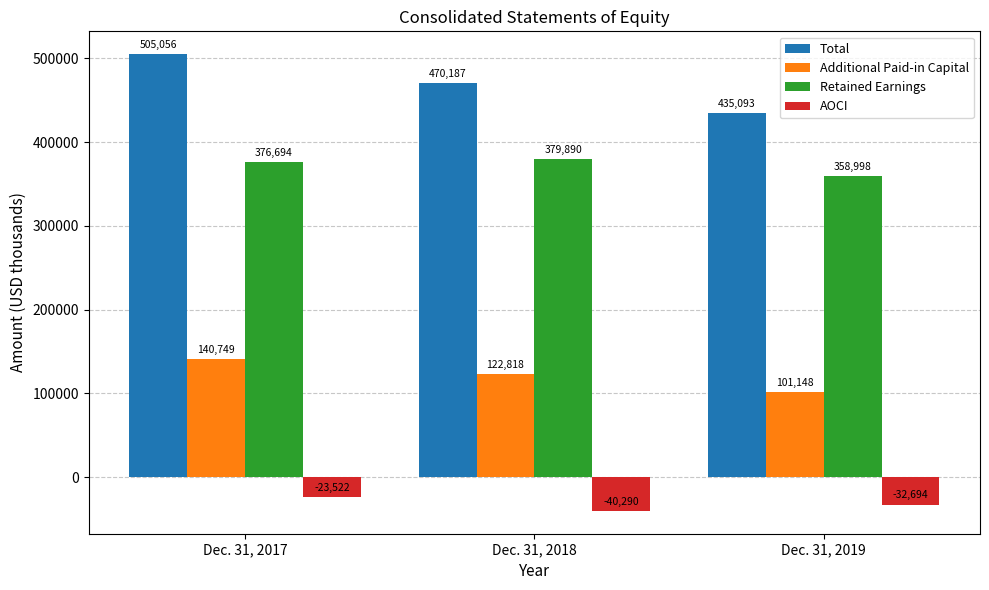

The value of Total at Dec. 31, 2018 is 470187. True or false?

True